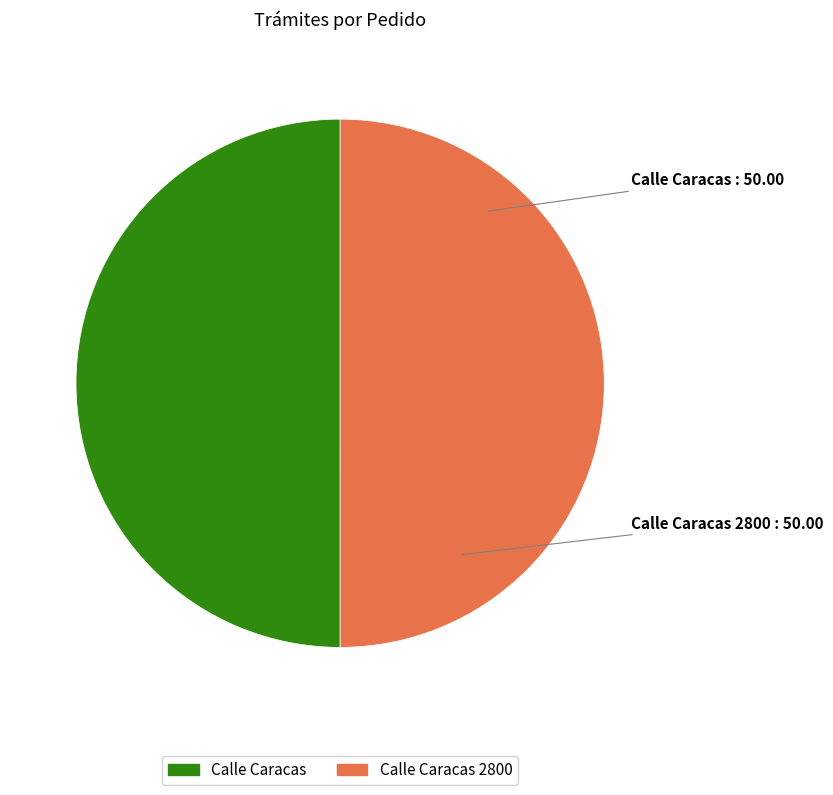

The Calle Caracas 2800 slice represents 50% of the pie. True or false?

True